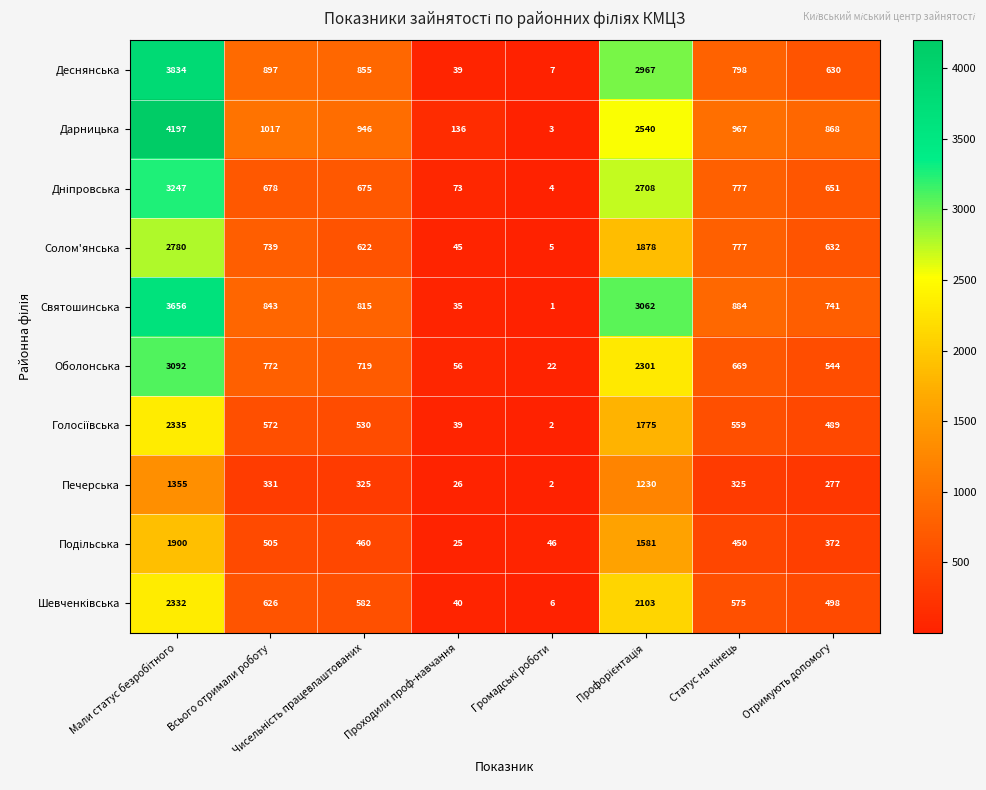

What is the average value of the Святошинська series?

1255